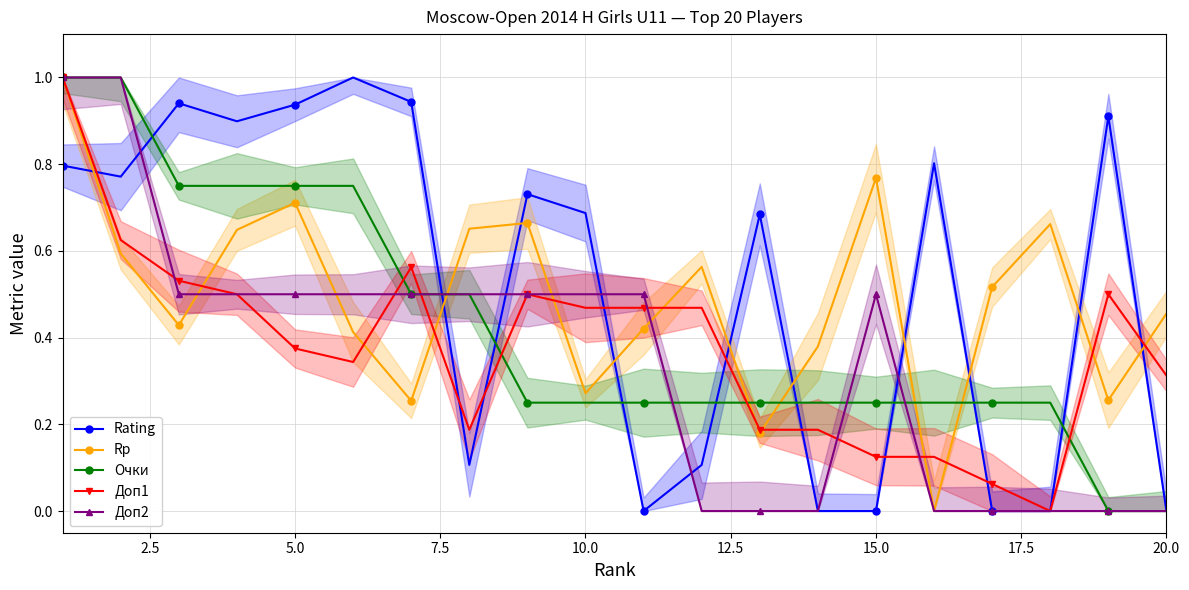

How many interior local valleys does the Доп1 series have?

3